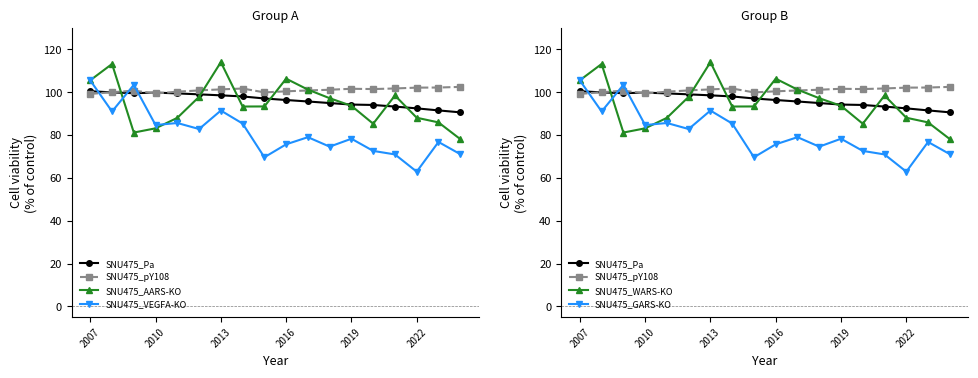

After their last crossing, which series has the higher values: SNU475_VEGFA-KO or SNU475_pY108?

SNU475_pY108